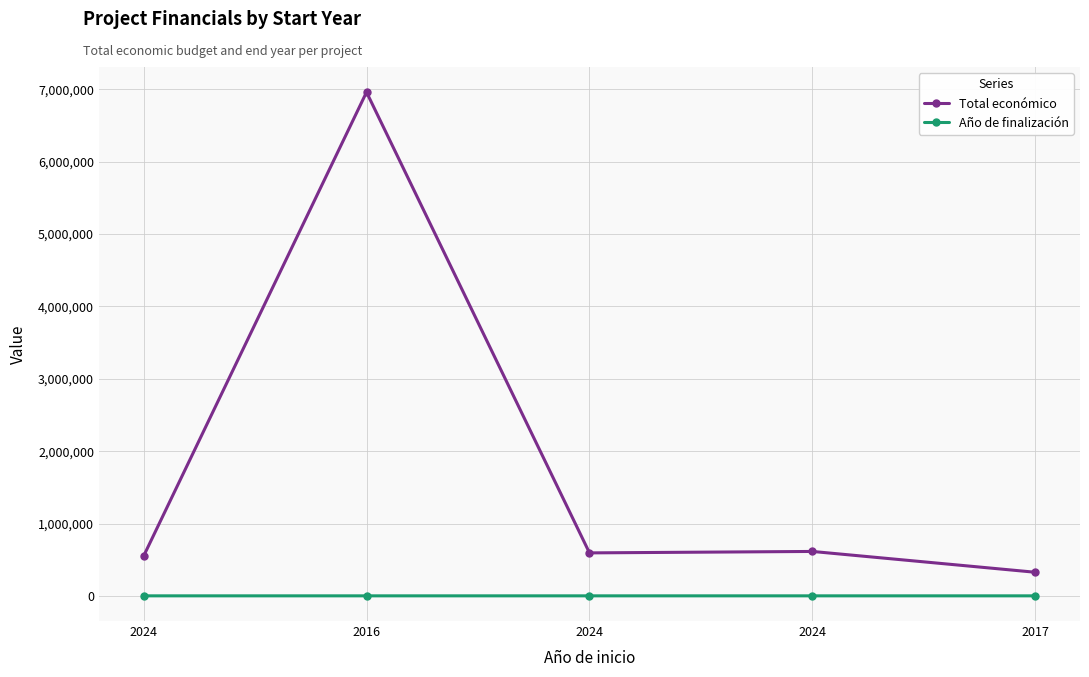

At which category is the sum across all series the highest?

2016